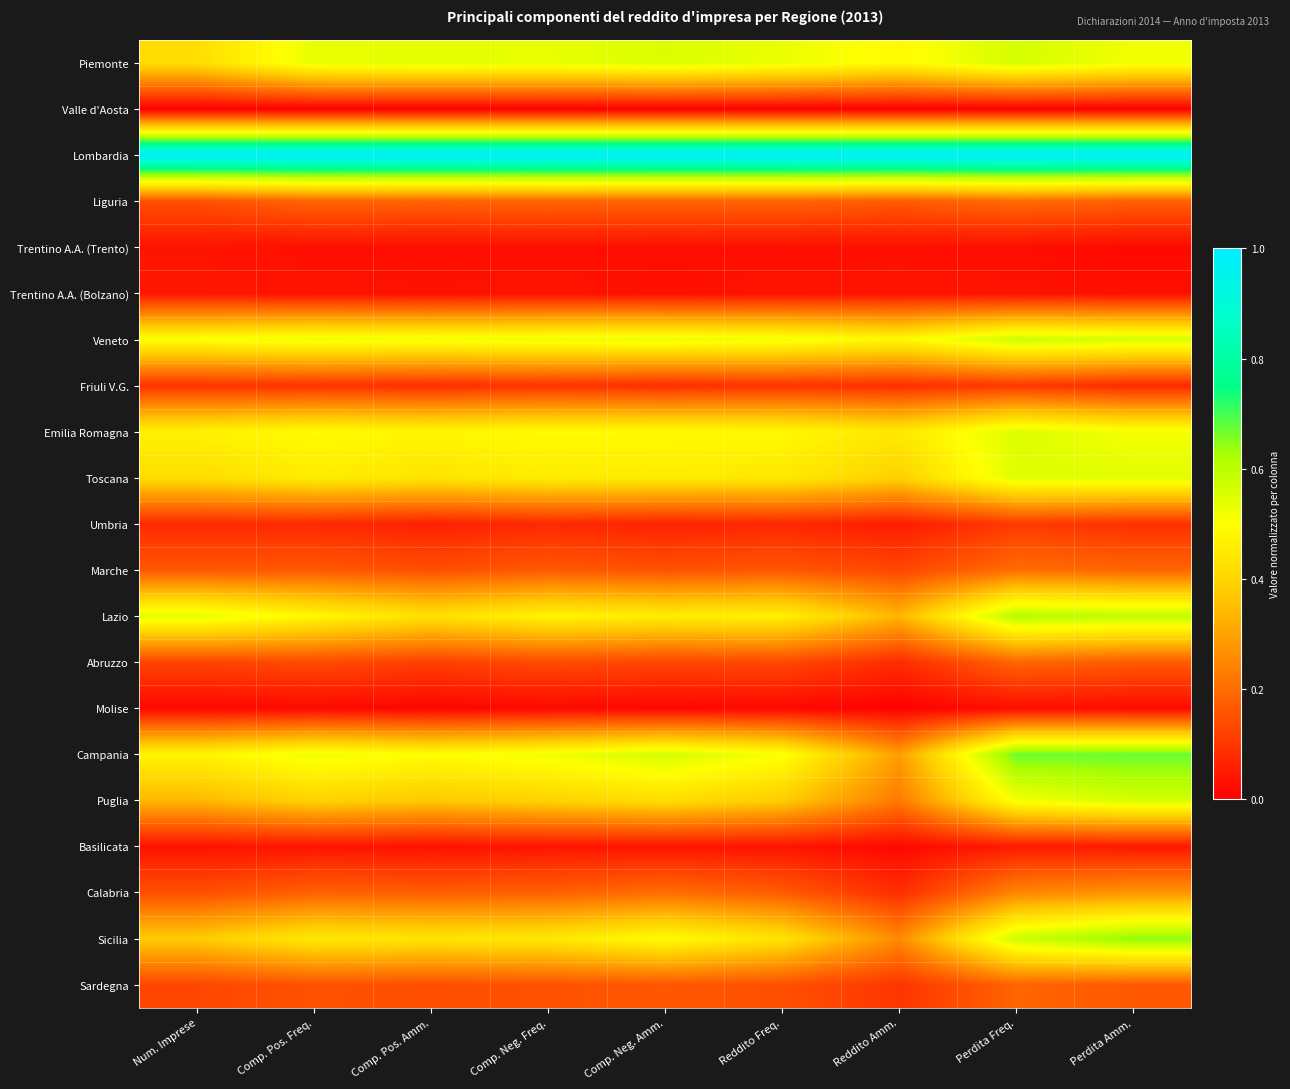

Which label corresponds to the smallest value in the chart?

Num. Imprese